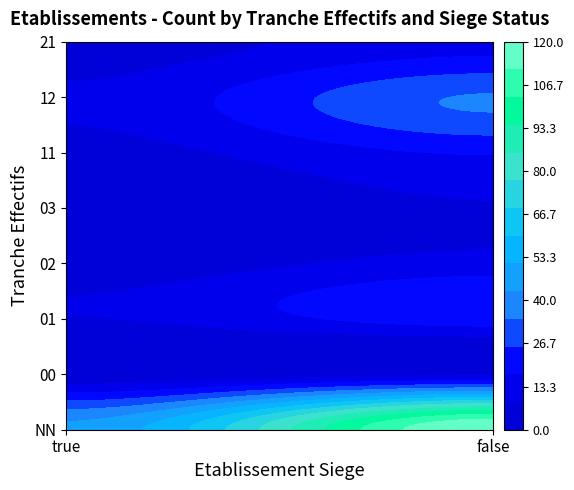

Approximately how many times larger is the value at 11_false compared to 03_true?

9.0